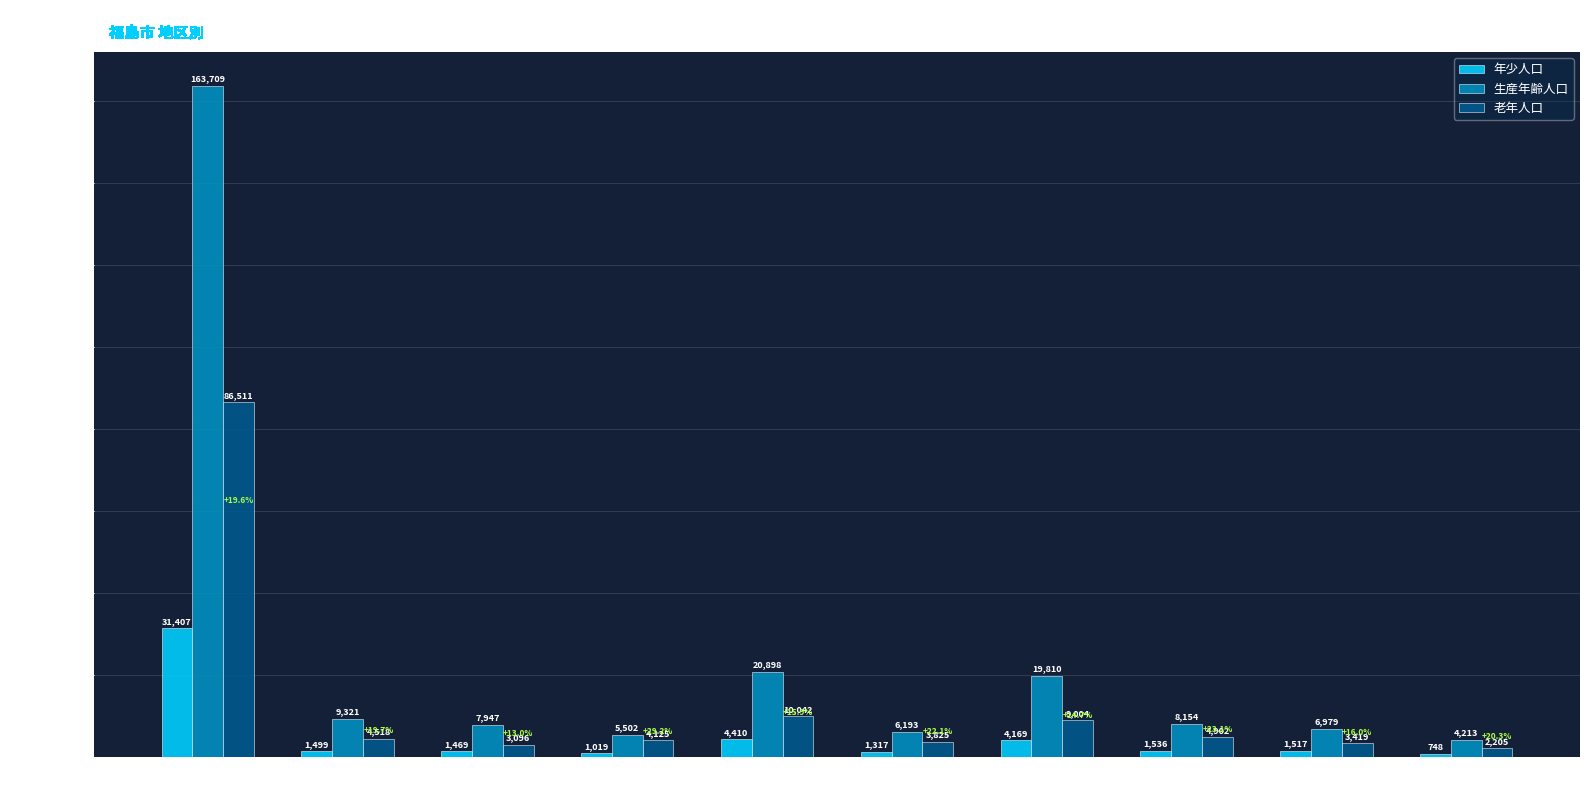

What is the label of the 10th bar from the right?

福島市